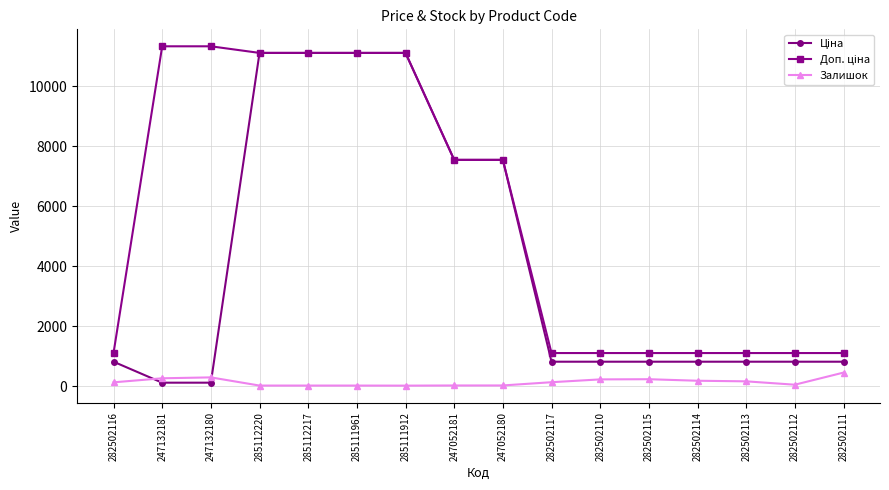

The Залишок series shows 450.0 at 282502111. True or false?

True